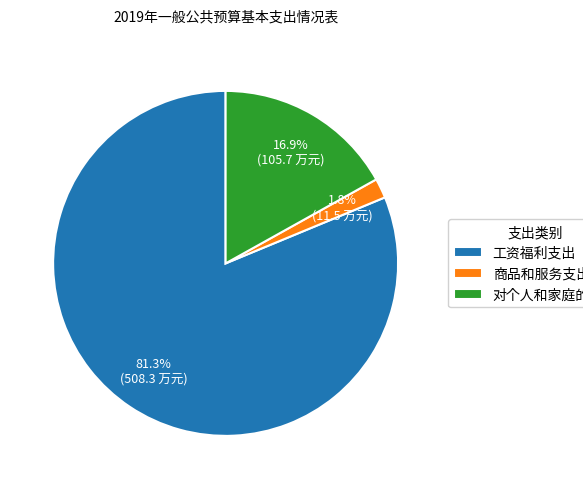

What percentage is the 对个人和家庭的补助 slice, to the nearest percent?

17%